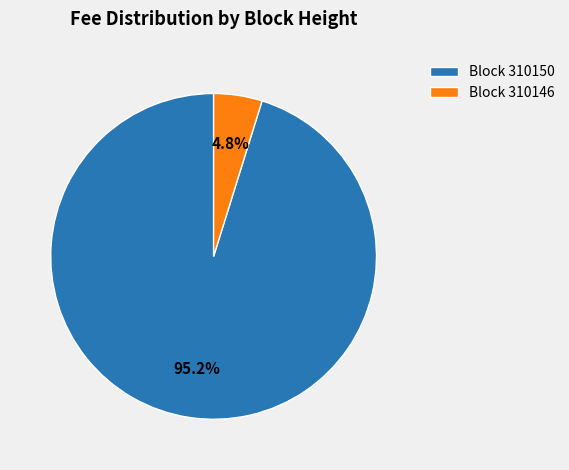

What is the largest slice in the pie chart?

Block 310150